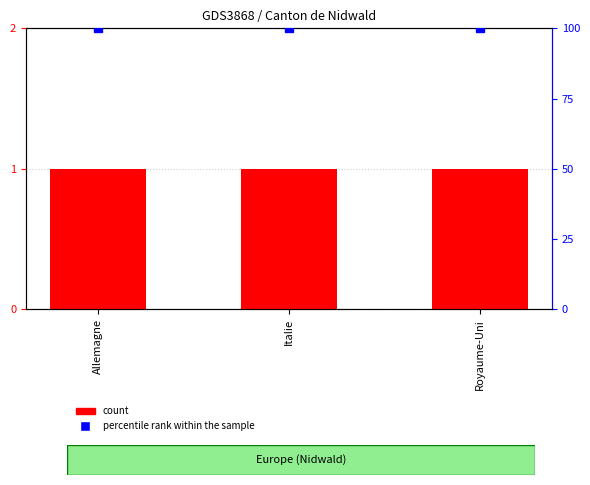

Is the value of count at Royaume-Uni greater than the value of percentile rank within the sample at Allemagne?

No